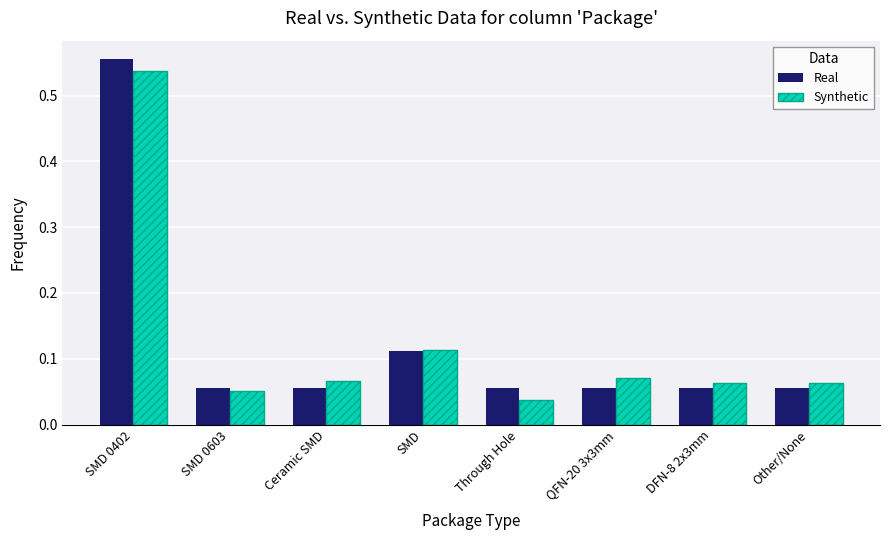

What is the total value across all series at SMD 0402?

1.1